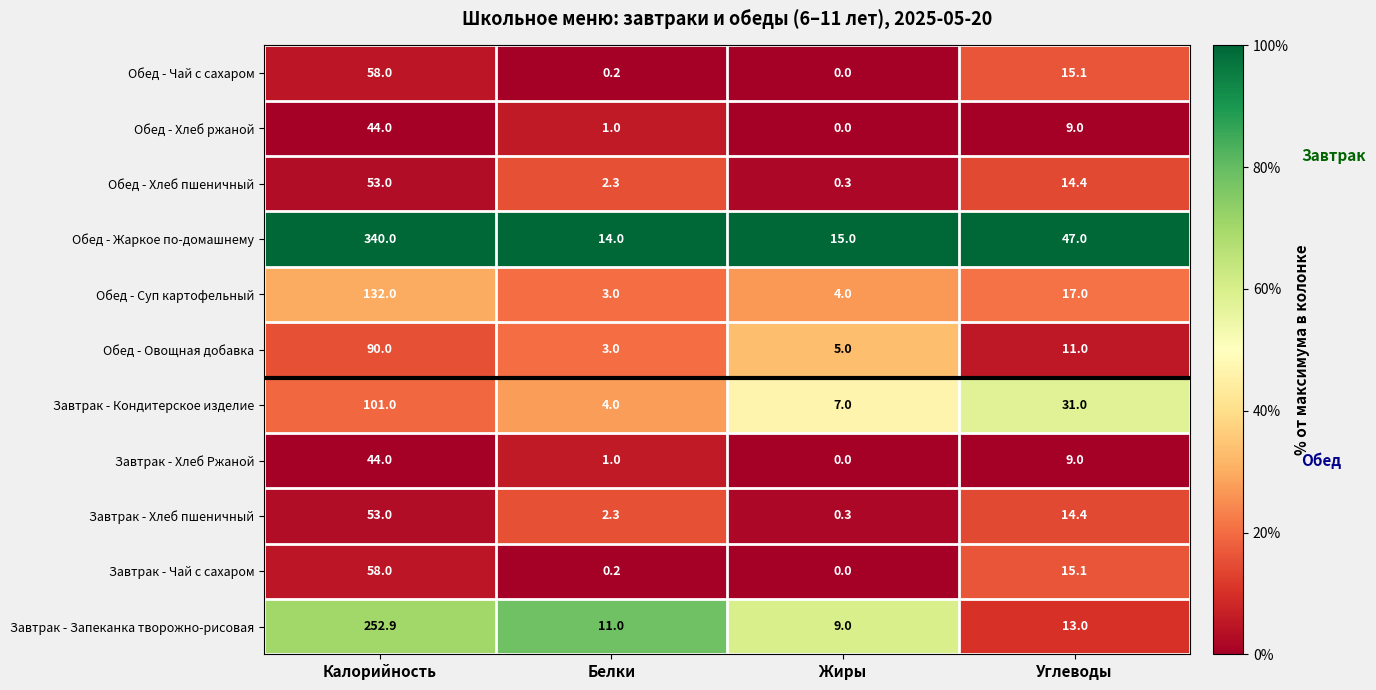

How many data points does each series have?

4